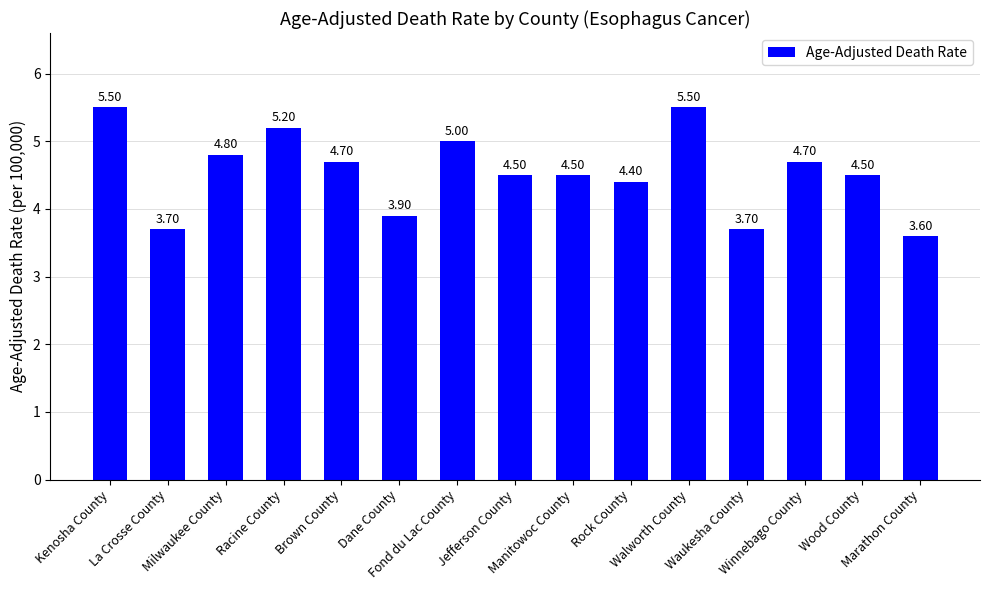

How many values are below 4?

4